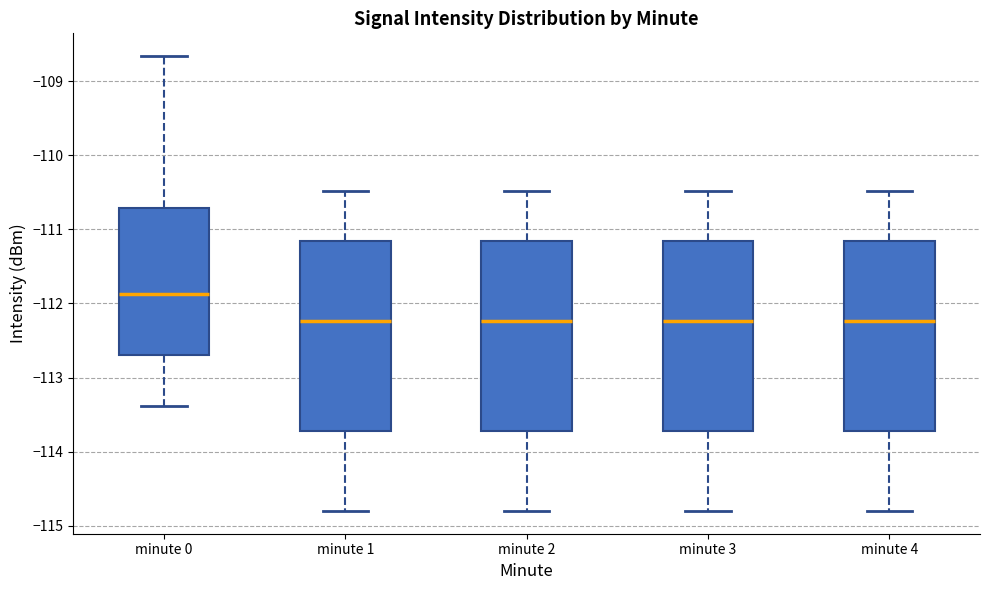

Which box's median line is the highest?

minute 0